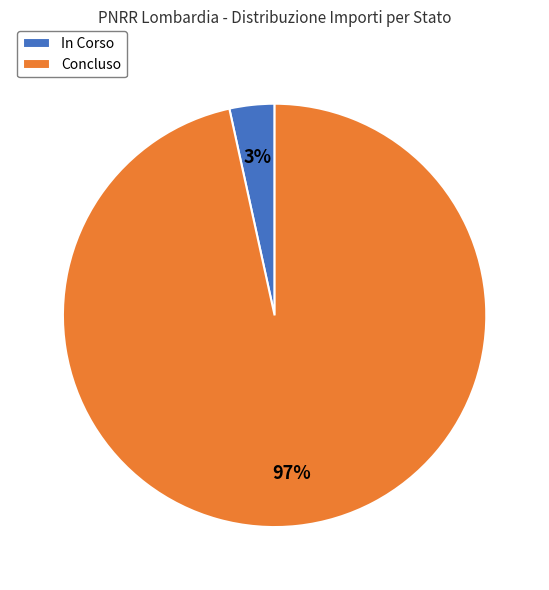

The Concluso slice represents 16% of the pie. True or false?

False